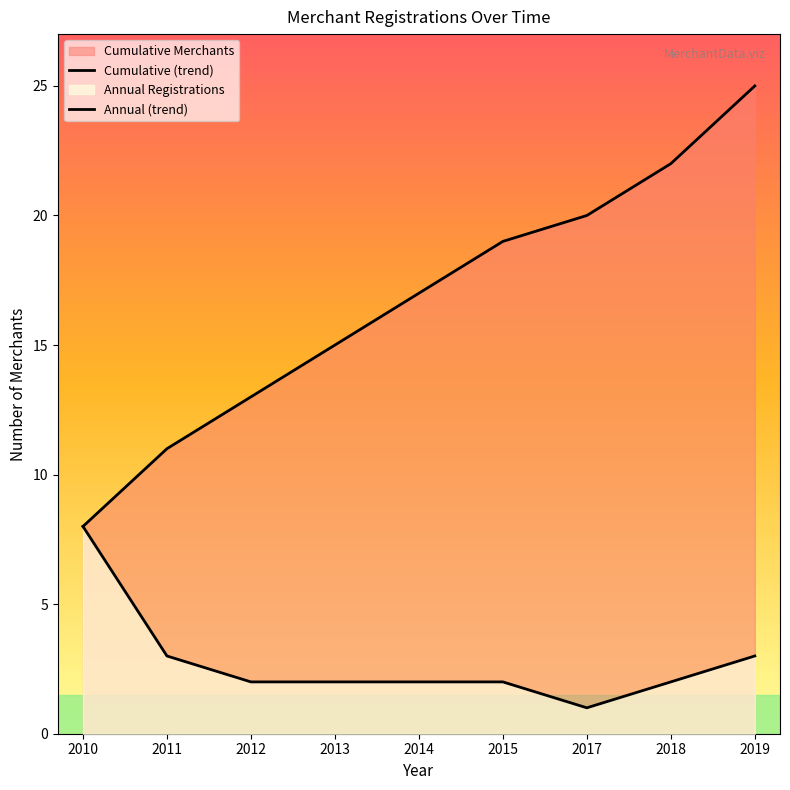

Which has a higher value, 2013 or 2017?

2017